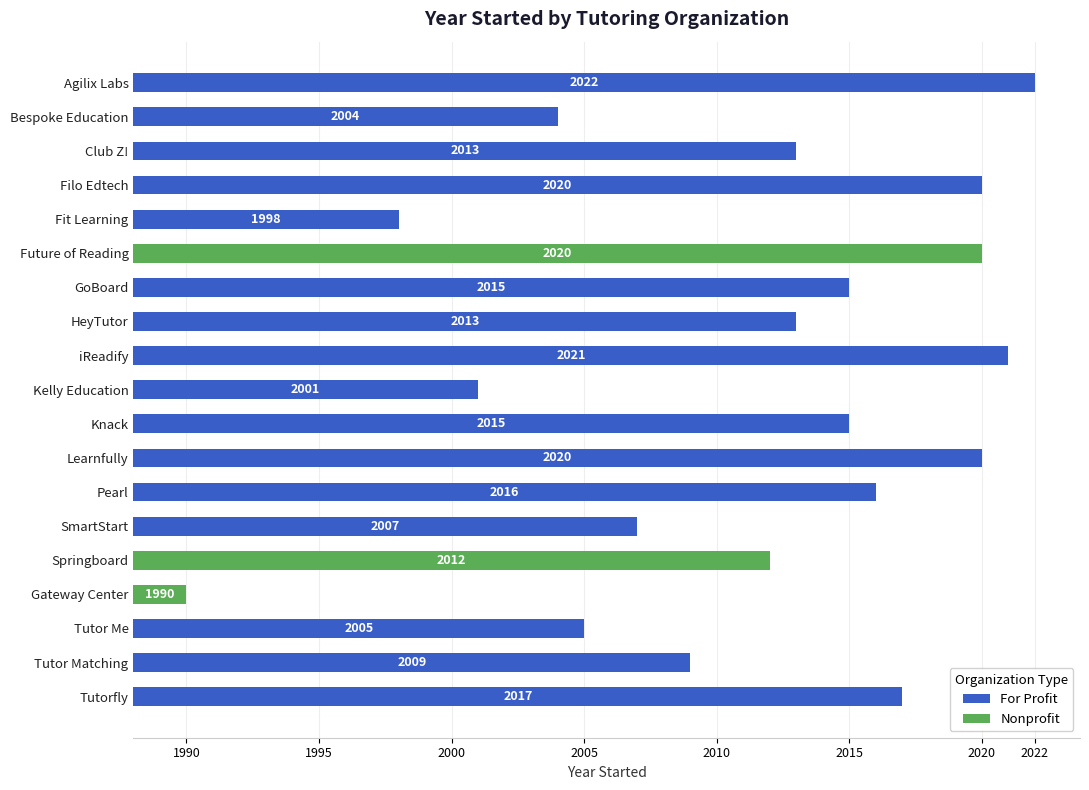

True or false: Nonprofit has a value of 0 at Tutor Me.

True